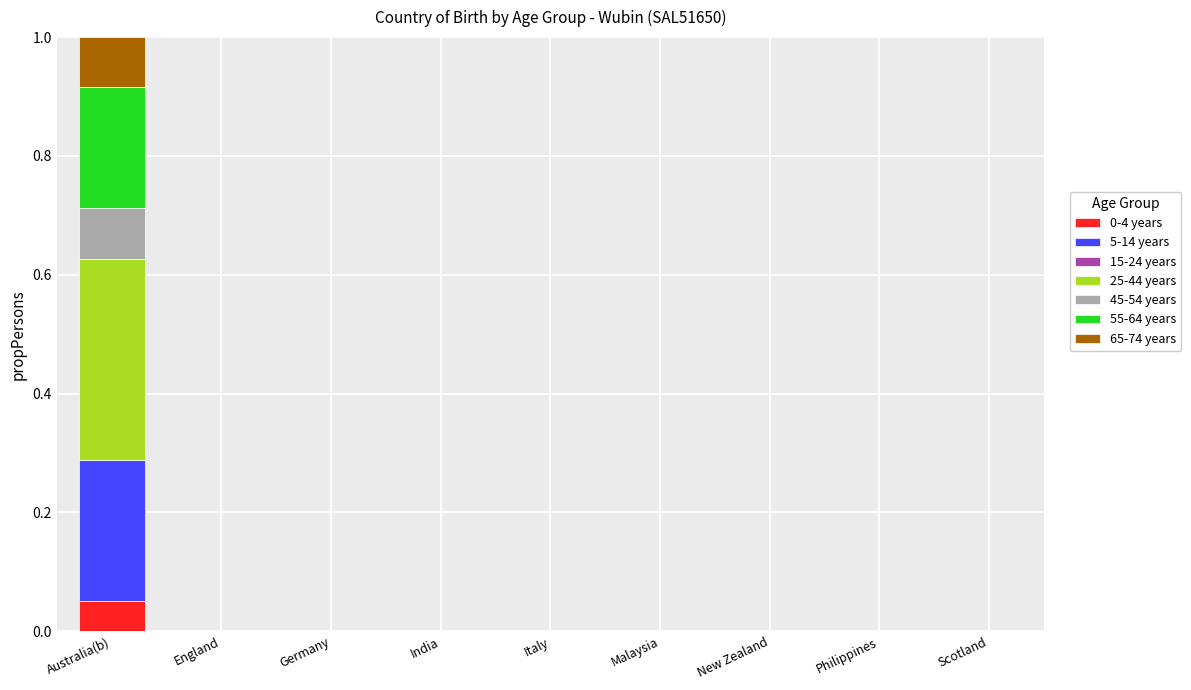

Count the number of data series in this chart.

6